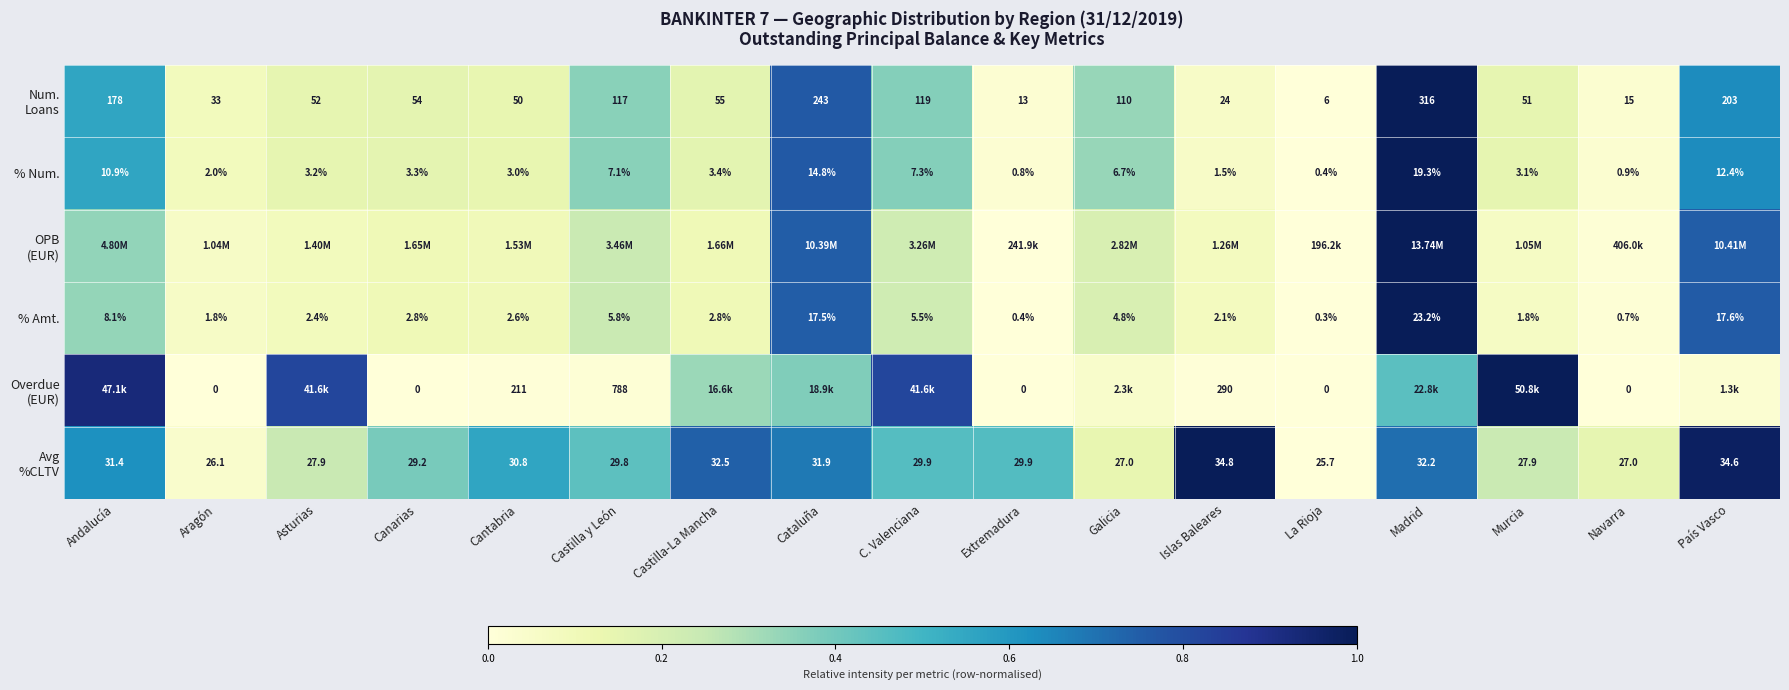

Which category has the lowest value in the % Num. series?

La Rioja